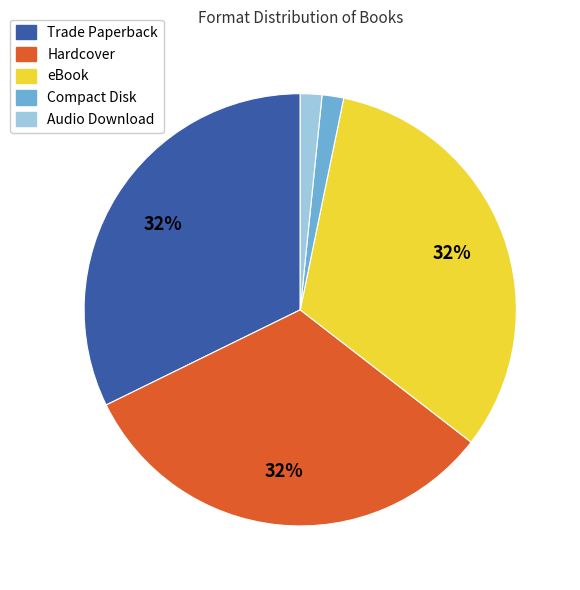

Is there a majority slice in this chart?

No